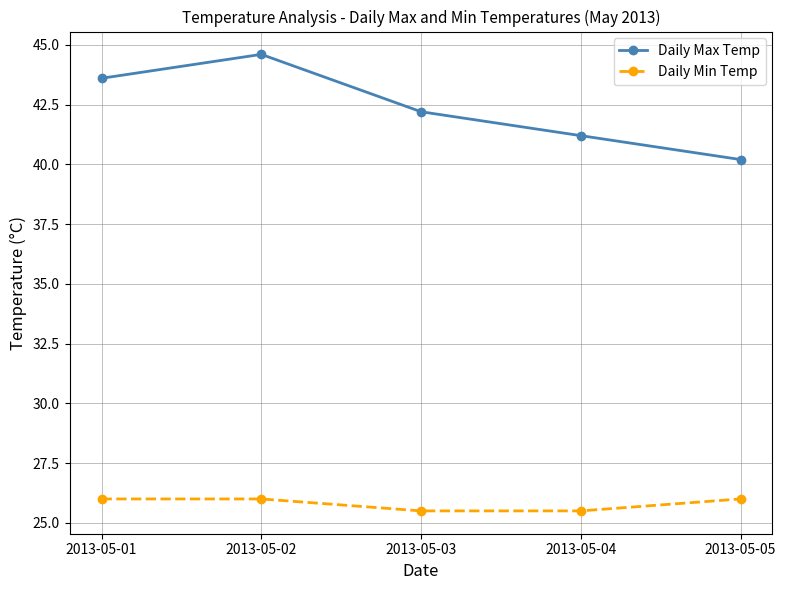

Reading left to right, transcribe all the data shown in this chart.

Daily Max Temp: 43.6	44.6	42.2	41.2	40.2
Daily Min Temp: 26.0	26.0	25.5	25.5	26.0